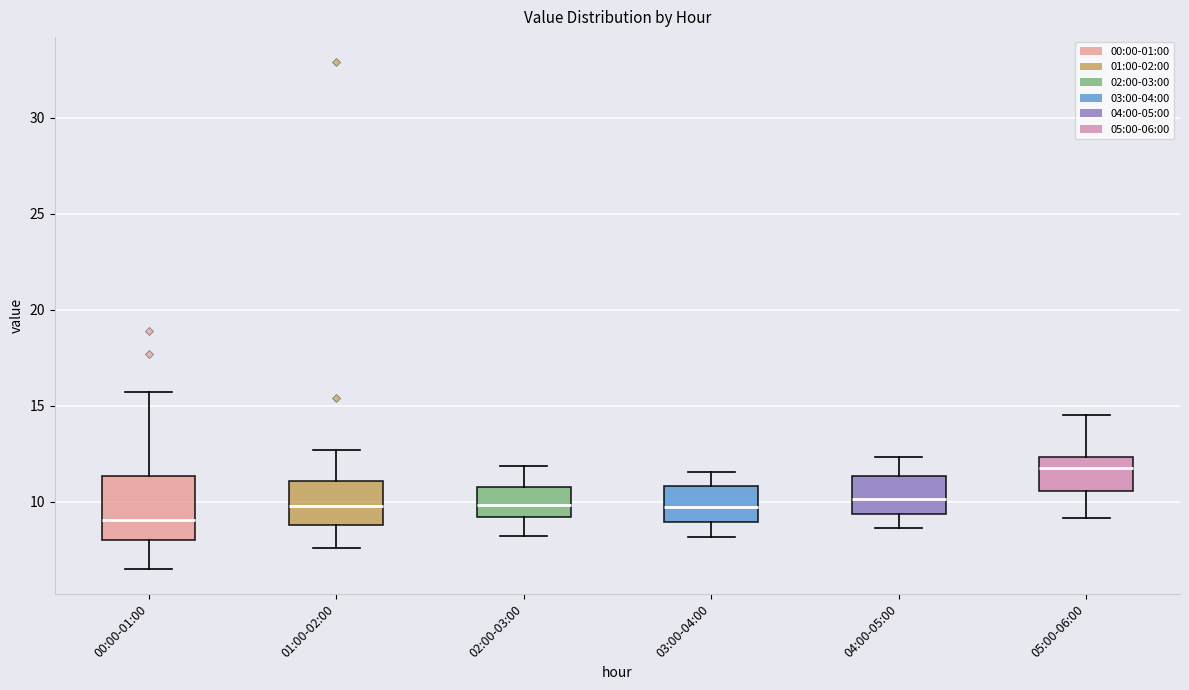

Which box has the lowest median line?

00:00-01:00